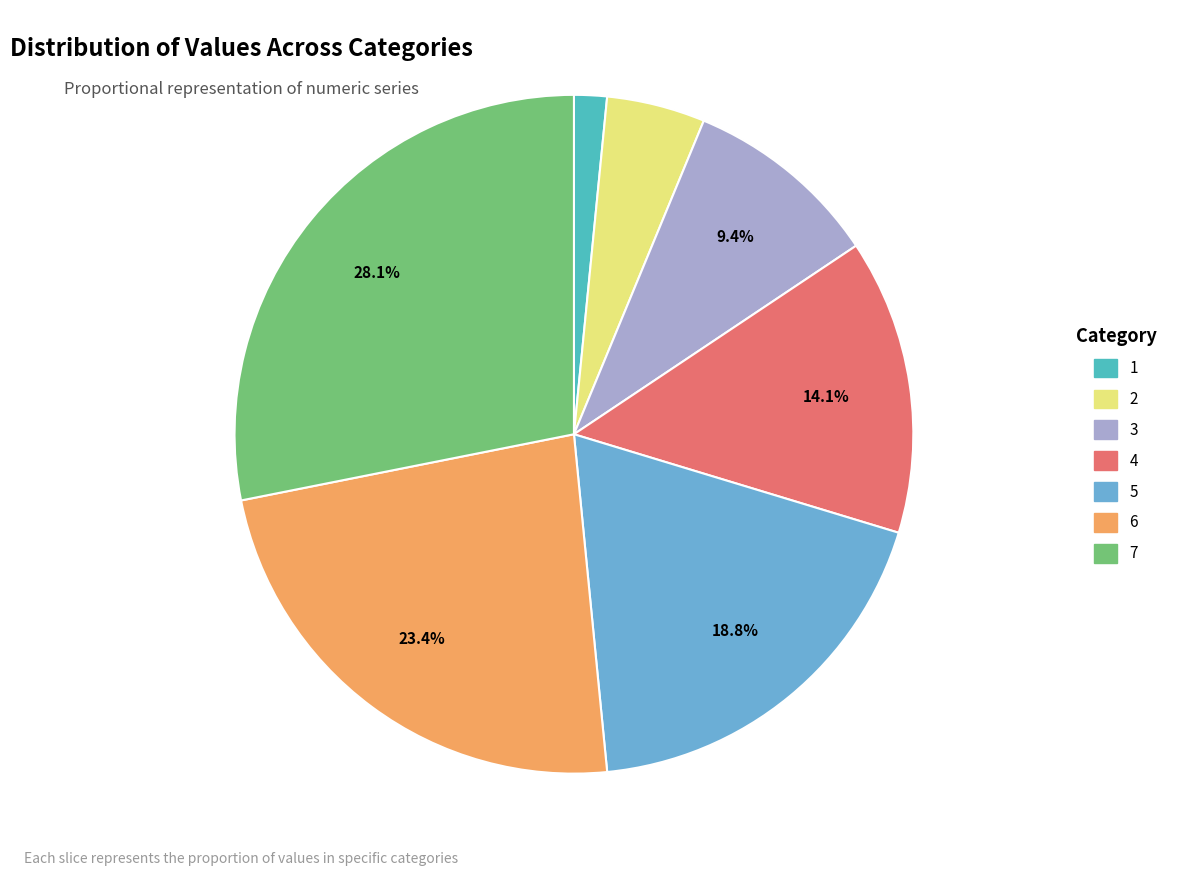

Which category has the smallest portion of the pie?

1